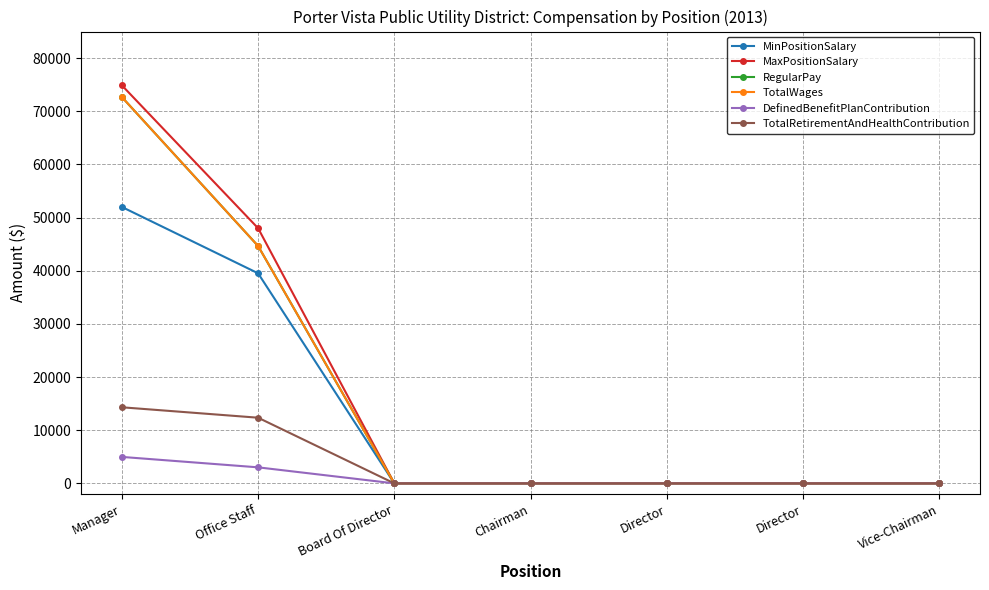

True or false: DefinedBenefitPlanContribution has more than 0 interior local peaks.

False